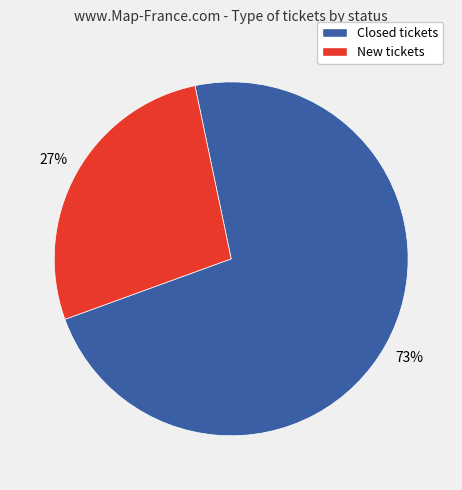

Is there any slice that represents more than half of the pie?

Yes